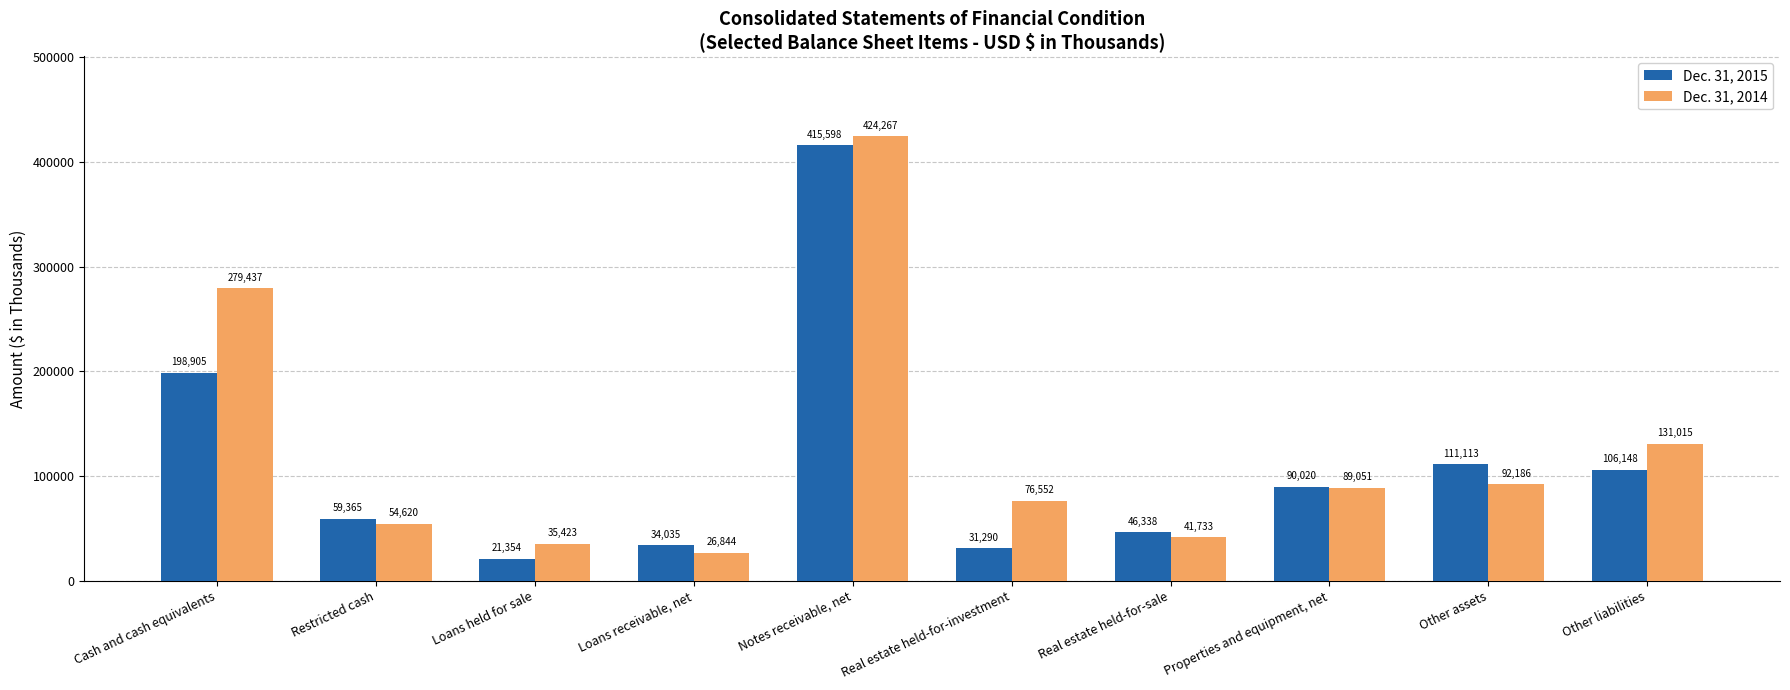

At which label does Dec. 31, 2015 reach its peak?

Notes receivable, net